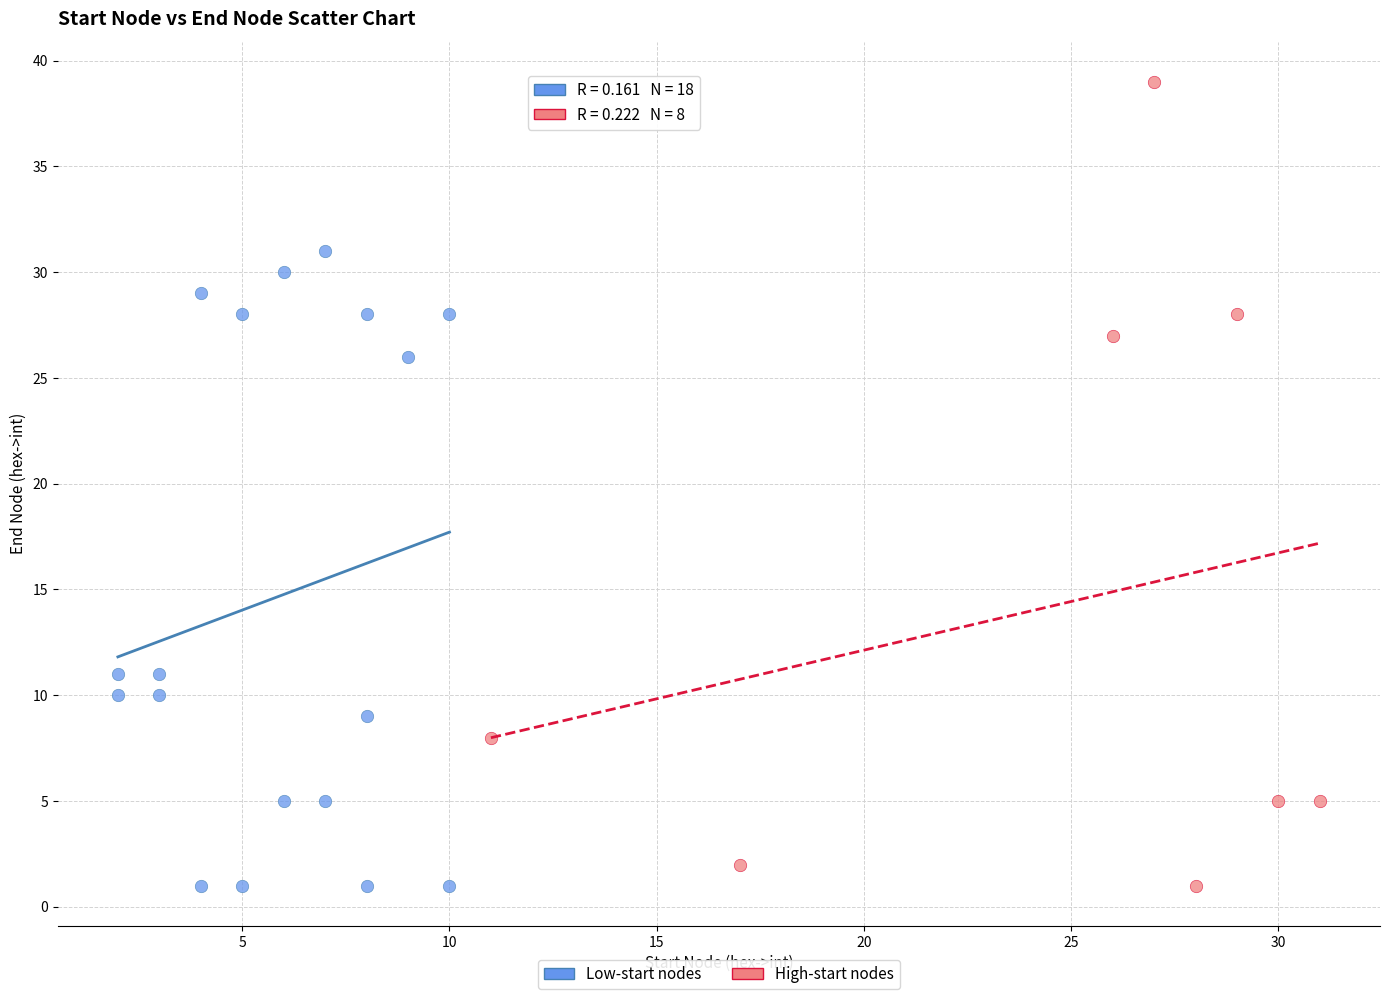

Which series contains the highest Y value?

High-start nodes